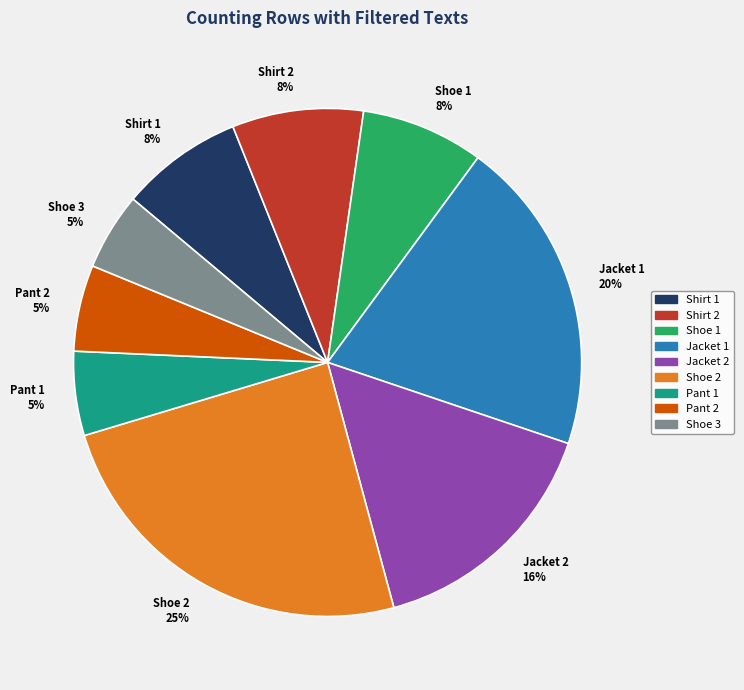

What percentage is the Jacket 2 slice, to the nearest percent?

16%